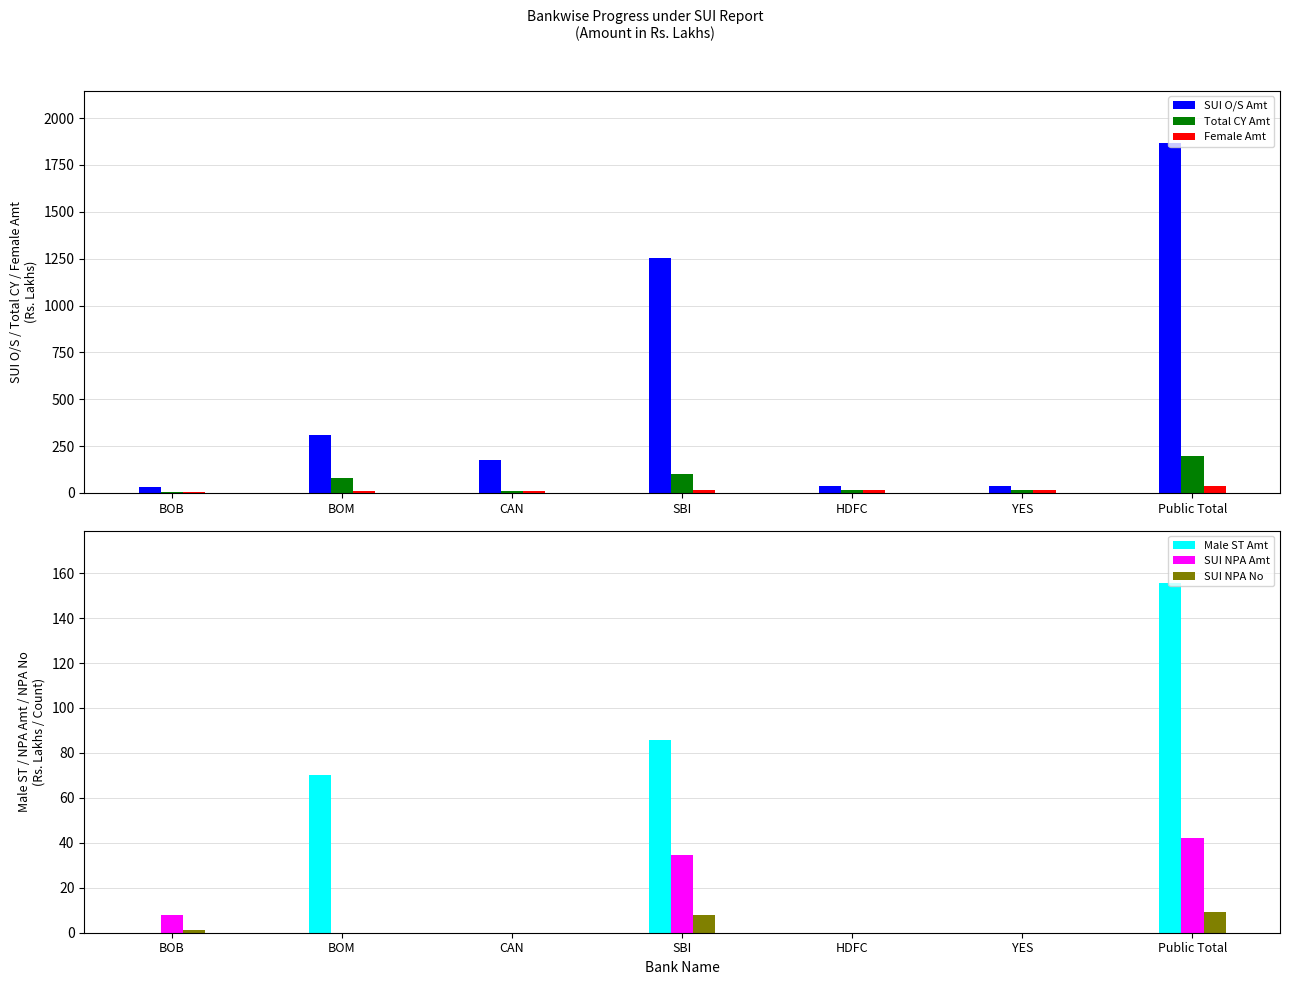

Reading left to right, what are all the values shown in this chart?

SUI O/S Amt: BOB=33.9	BOM=307.6	CAN=177.4	SBI=1252.0	HDFC=39.0	YES=39.0	Public Total=1865.3
Total CY Amt: BOB=3.0	BOM=81.0	CAN=9.3	SBI=101.3	HDFC=15.0	YES=15.0	Public Total=194.6
Female Amt: BOB=3.0	BOM=11.0	CAN=9.3	SBI=15.7	HDFC=15.0	YES=15.0	Public Total=39.0
Male ST Amt: BOB=0.0	BOM=70.0	CAN=0.0	SBI=85.6	HDFC=0.0	YES=0.0	Public Total=155.6
SUI NPA Amt: BOB=7.8	BOM=0.0	CAN=0.0	SBI=34.4	HDFC=0.0	YES=0.0	Public Total=42.3
SUI NPA No: BOB=1.0	BOM=0.0	CAN=0.0	SBI=8.0	HDFC=0.0	YES=0.0	Public Total=9.0